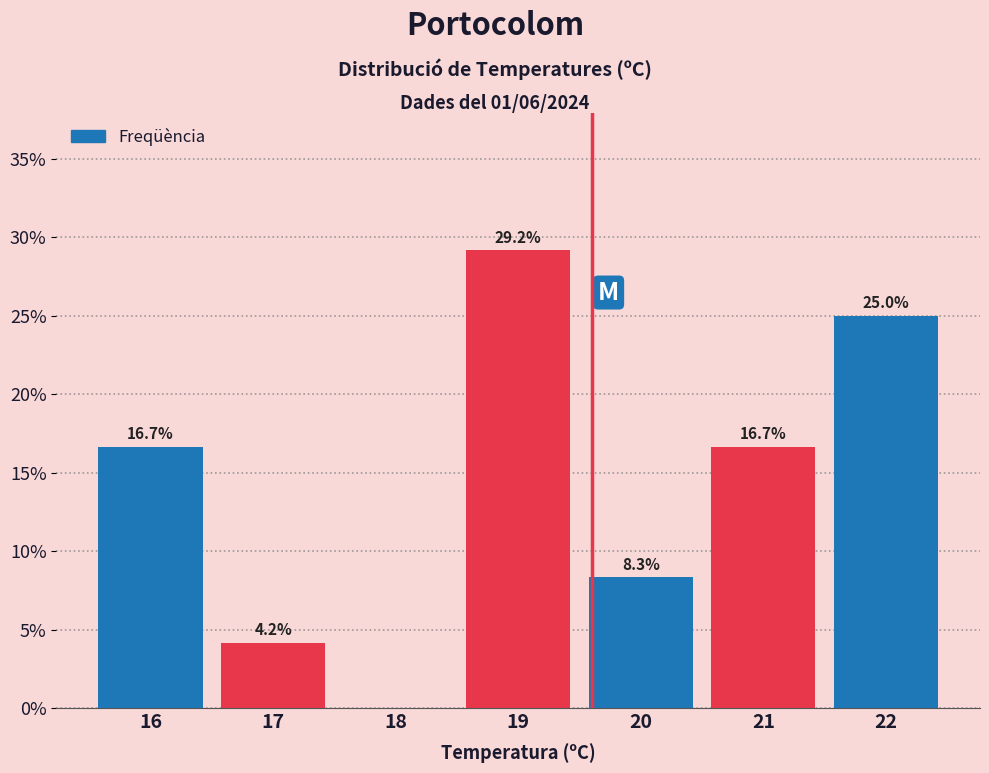

Reading right to left, extract all data points from this chart.

22=25.0	21=16.7	20=8.3	19=29.2	18=0.0	17=4.2	16=16.7